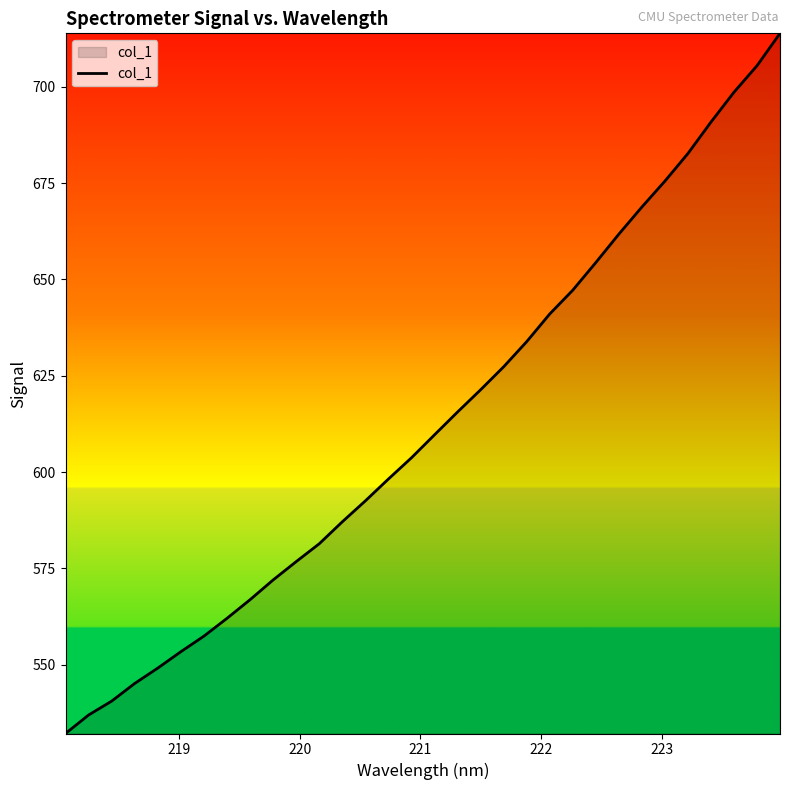

What is the difference between the maximum and minimum values?

181.7